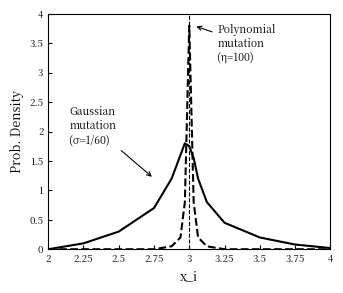

What is the greatest value displayed?

3.8